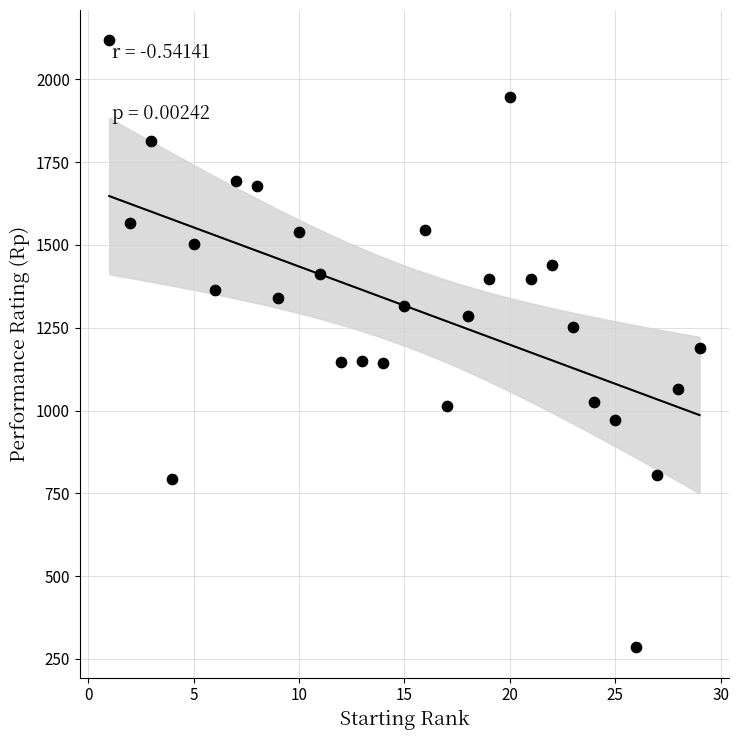

What is the range of Y values (max minus min)?

1833